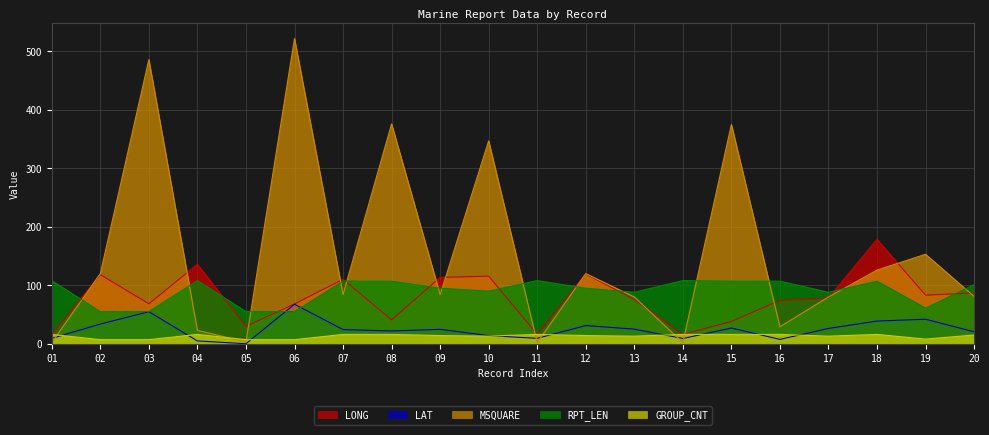

In MSQUARE, how many points are higher than both neighbors (excluding endpoints)?

7